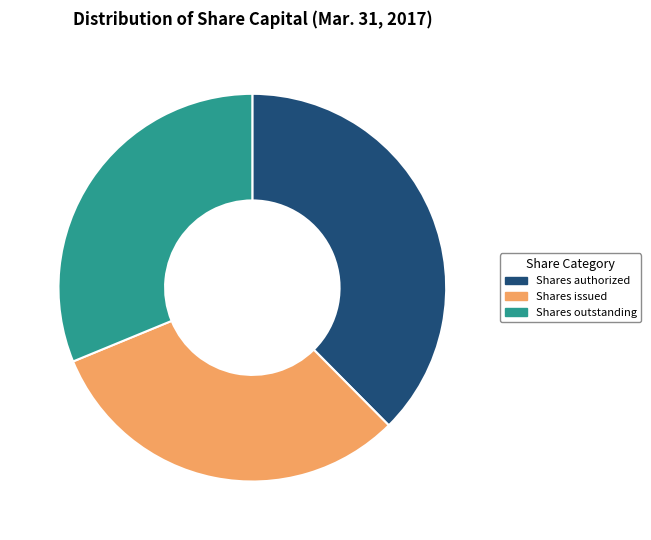

Is it true that Shares authorized is 32% of the pie?

False